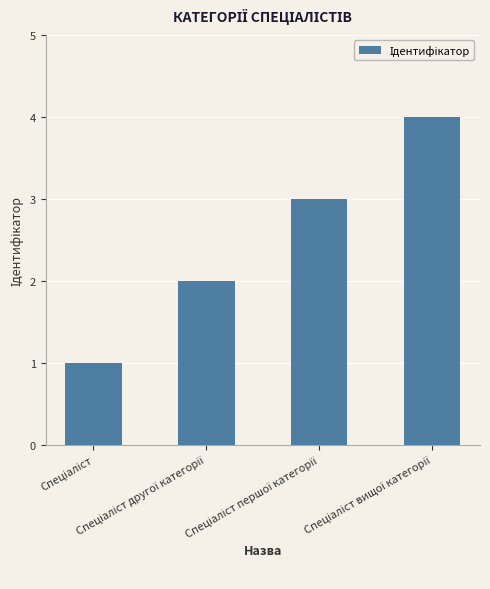

What is the sum of all values?

10